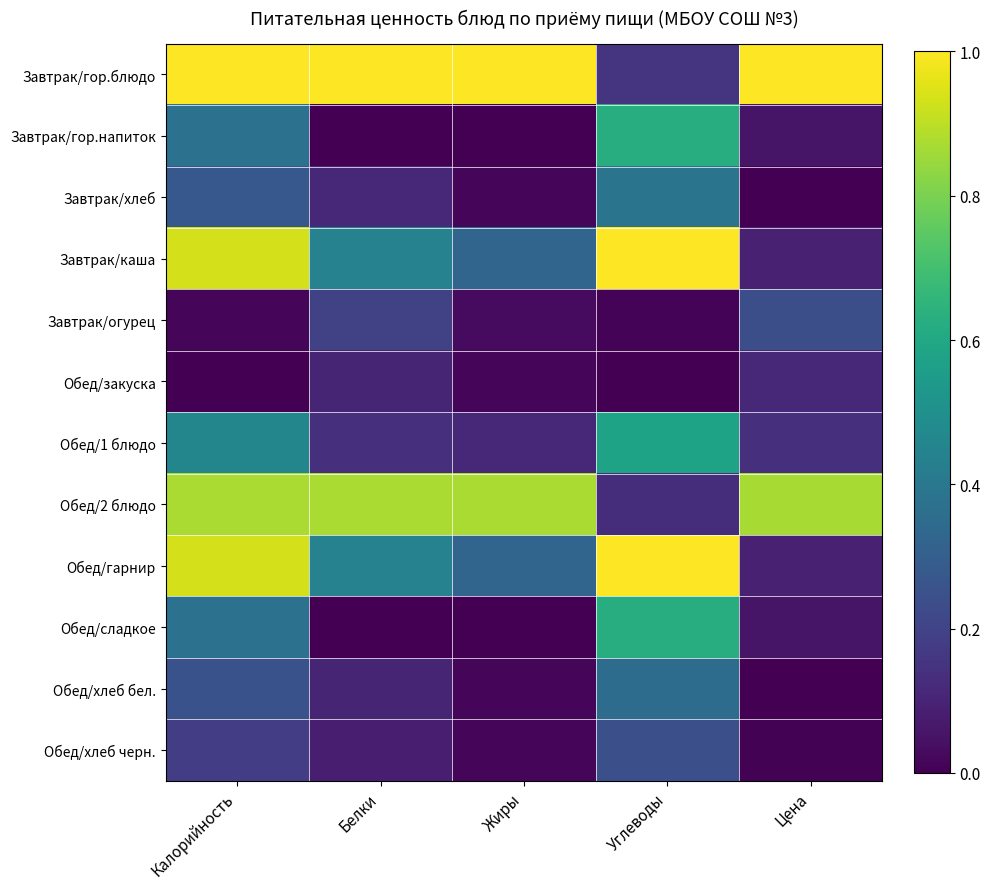

Between Жиры and Цена, which series saw the biggest shift?

Завтрак/каша